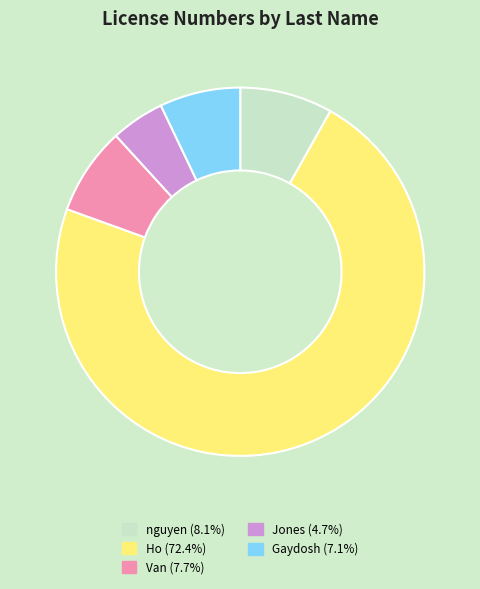

Which category has the biggest portion of the pie?

Ho